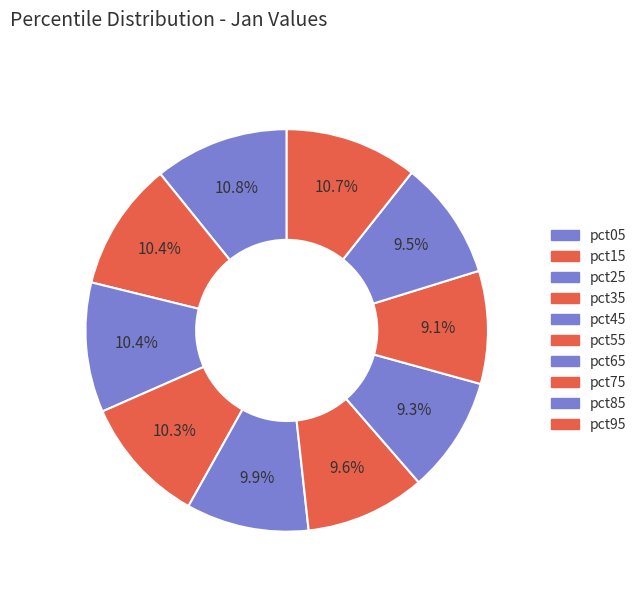

What is the smallest slice in the pie chart?

pct75